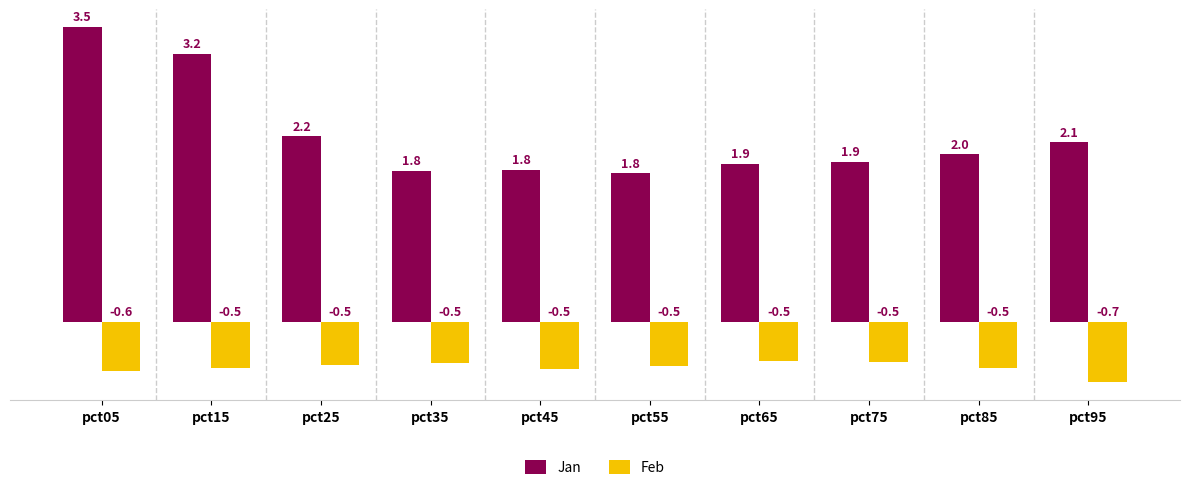

Between pct05 and pct35, which series saw the biggest shift?

Jan